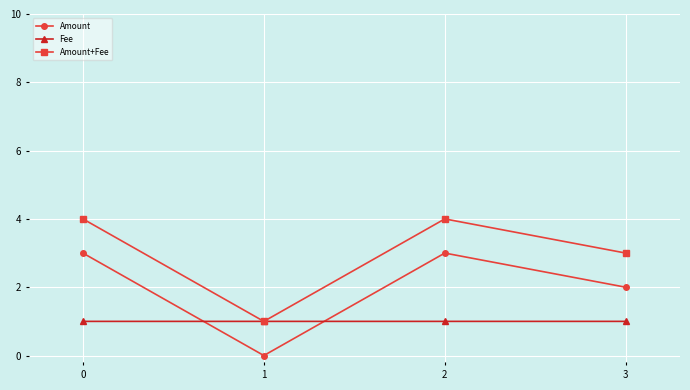

Which series changed the most between 0 and 3?

Amount